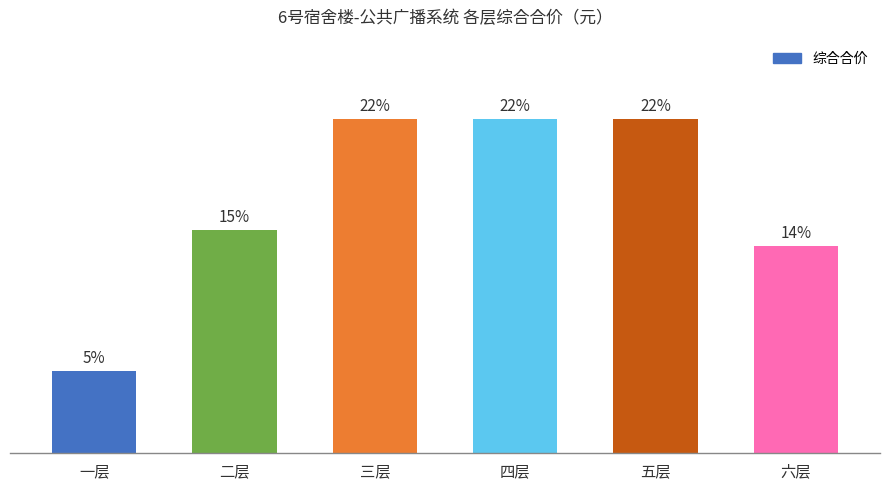

Does the chart contain any negative values?

No